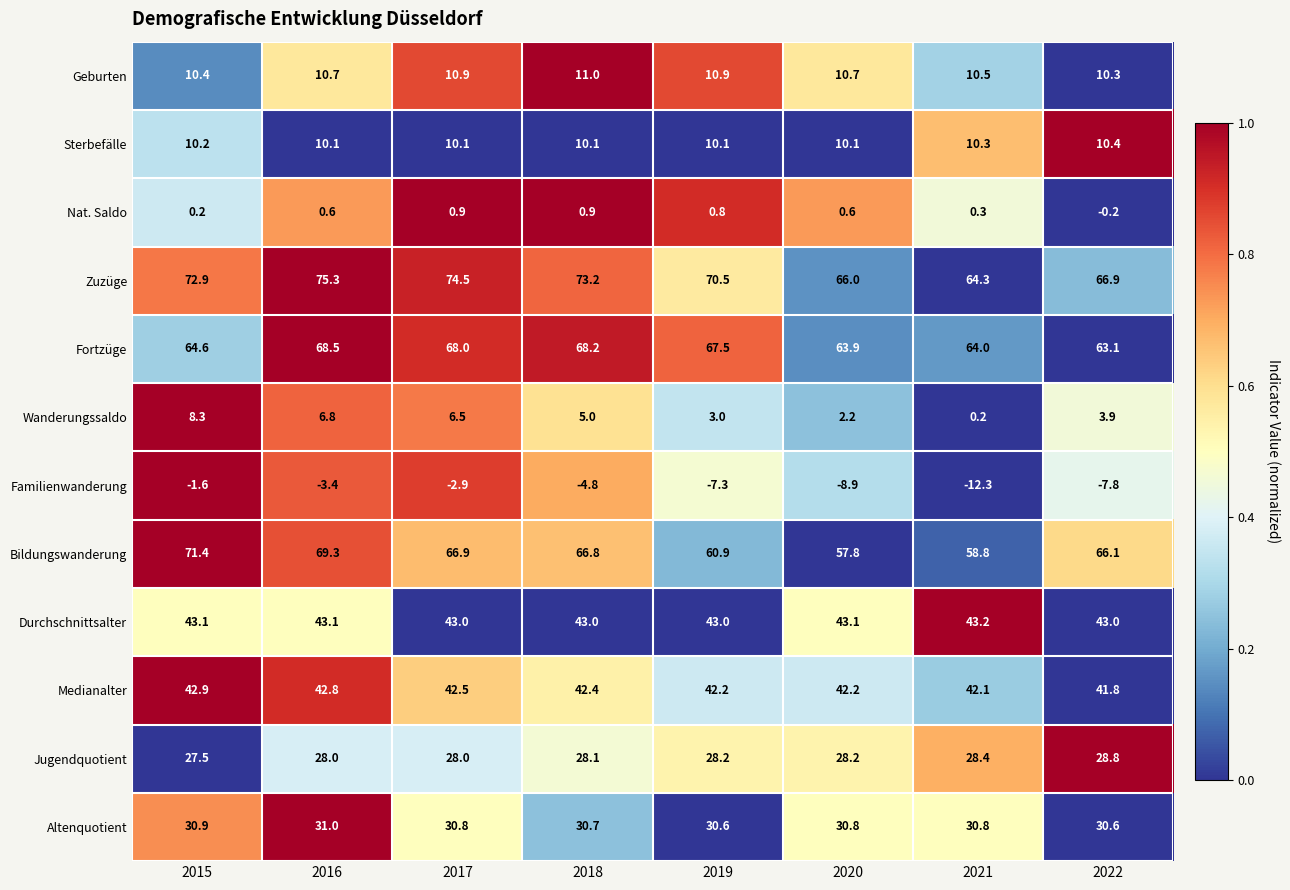

Rank the series at 2018 from lowest to highest value.

Familienwanderung, Nat. Saldo, Wanderungssaldo, Sterbefälle, Geburten, Jugendquotient, Altenquotient, Medianalter, Durchschnittsalter, Bildungswanderung, Fortzüge, Zuzüge